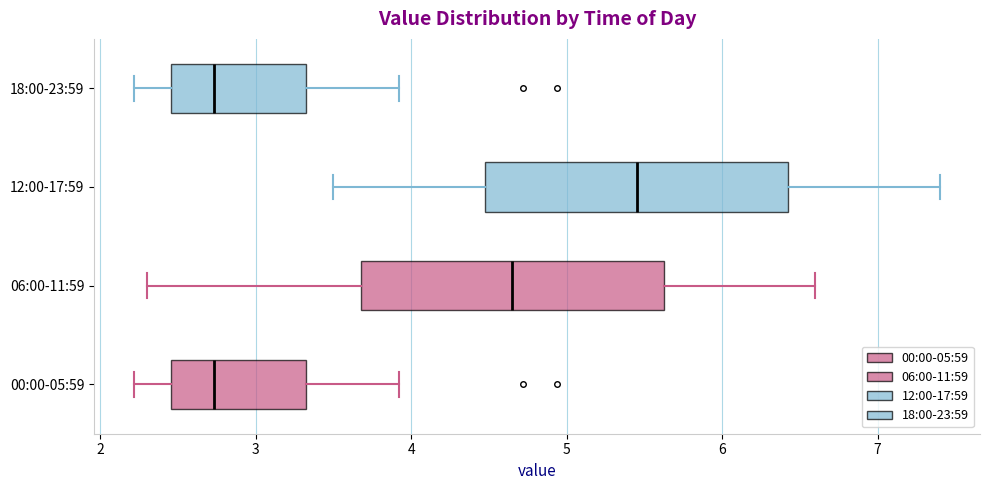

Where is the left edge of the box for 18:00-23:59 on the x-axis? The values are not printed on the chart, so give them approximately, as read against the axis.

2.5